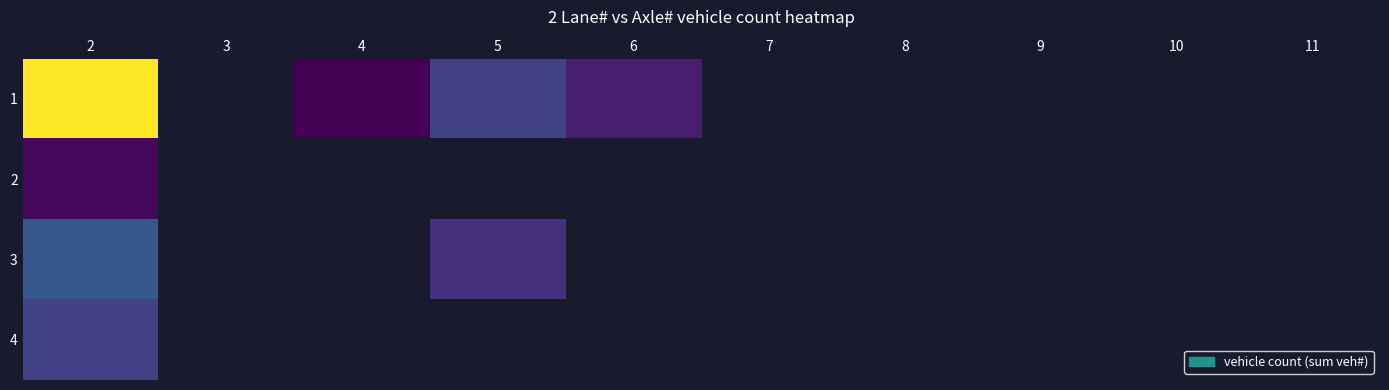

How many series are shown in this chart?

4